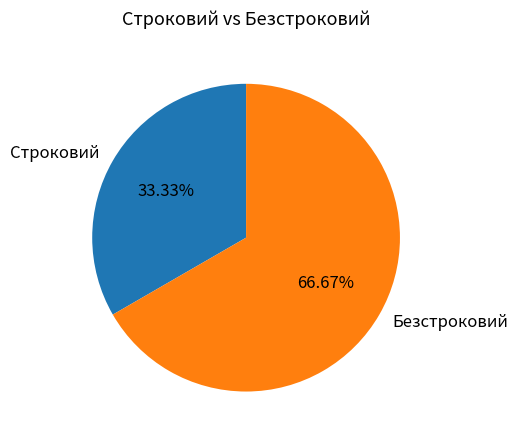

What percentage is the Безстроковий slice, to the nearest percent?

67%